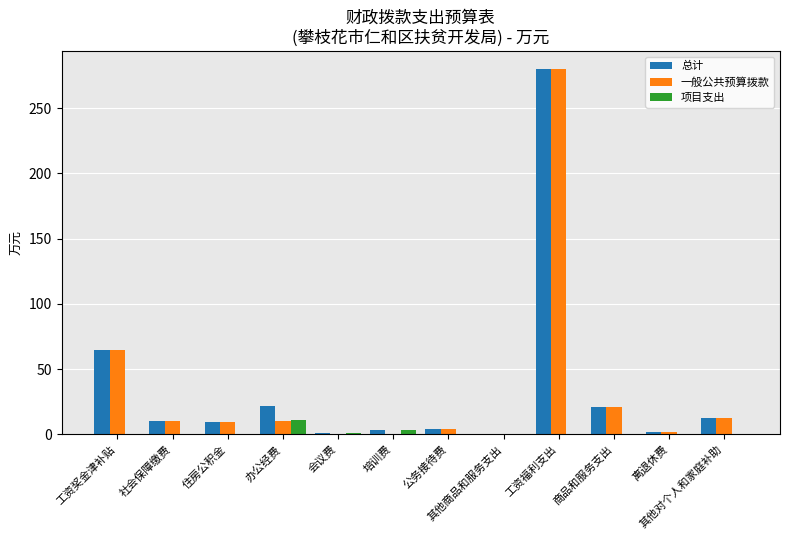

At which category is the sum across all series the highest?

工资福利支出